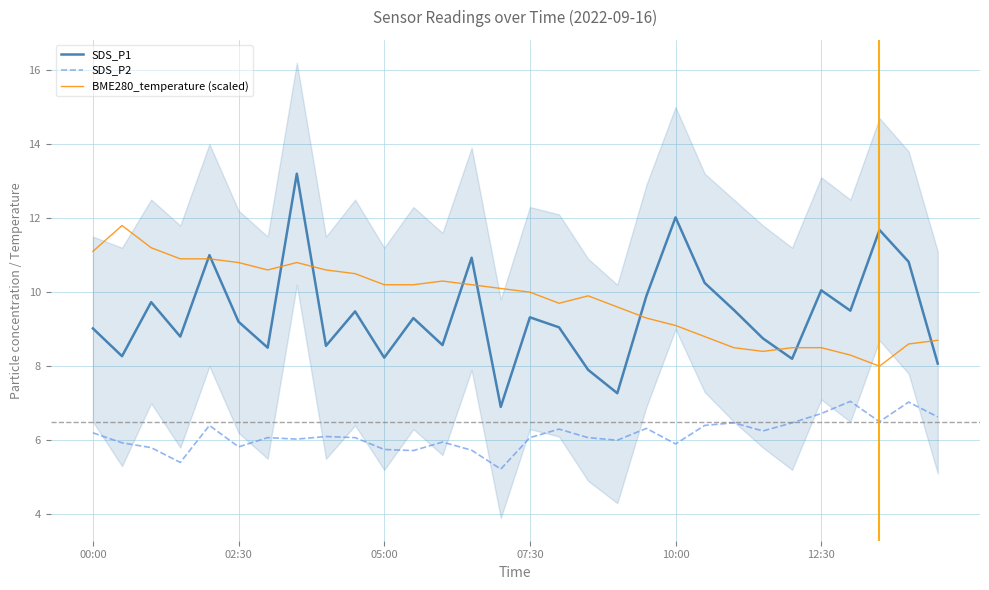

In BME280_temperature (scaled), how many points are lower than both neighbors (excluding endpoints)?

4